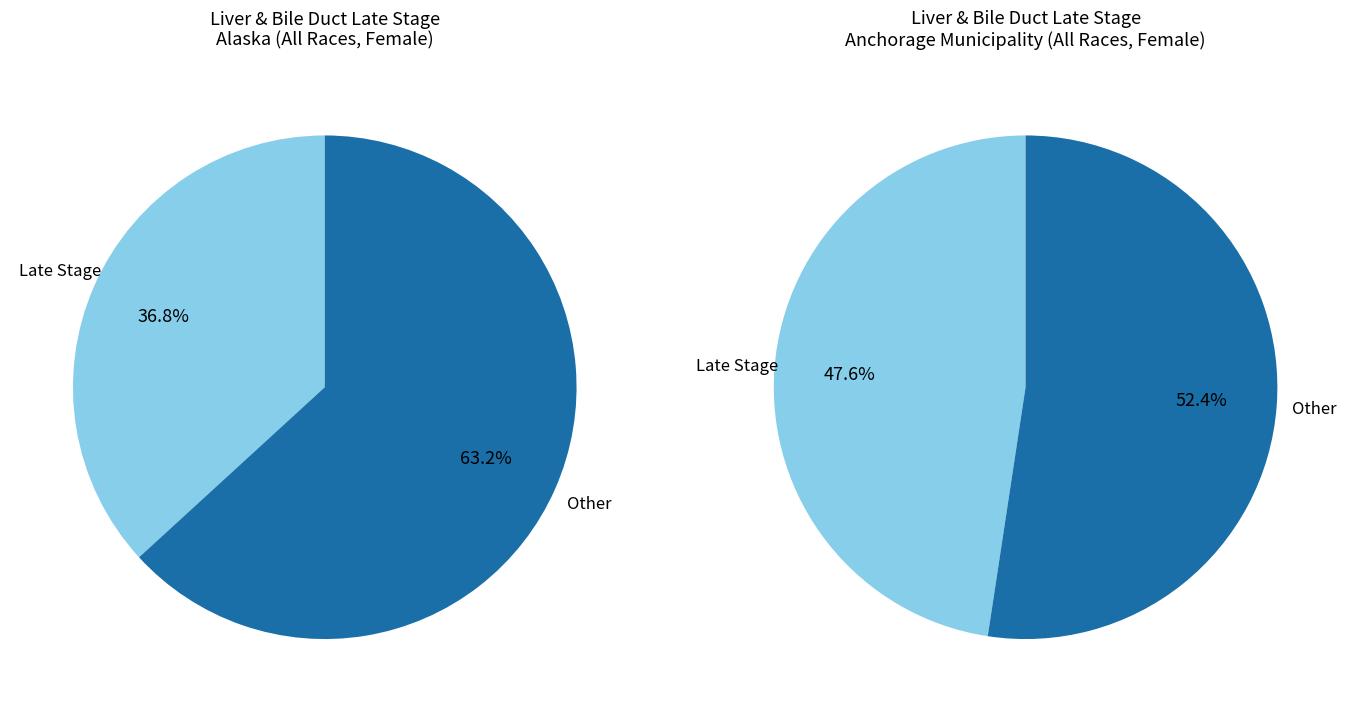

How many slices are in this pie chart?

2